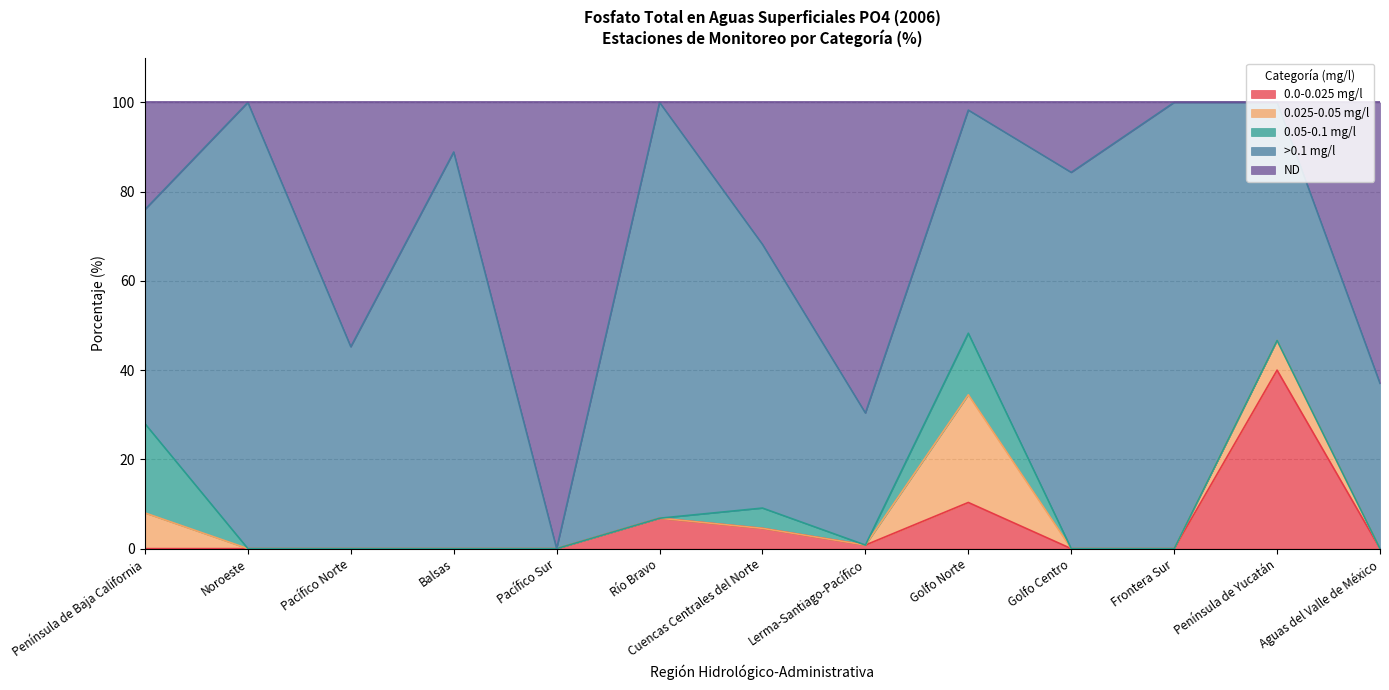

Rank the series by their maximum value, from highest to lowest.

>0.1 mg/l, ND, 0.0-0.025 mg/l, 0.025-0.05 mg/l, 0.05-0.1 mg/l